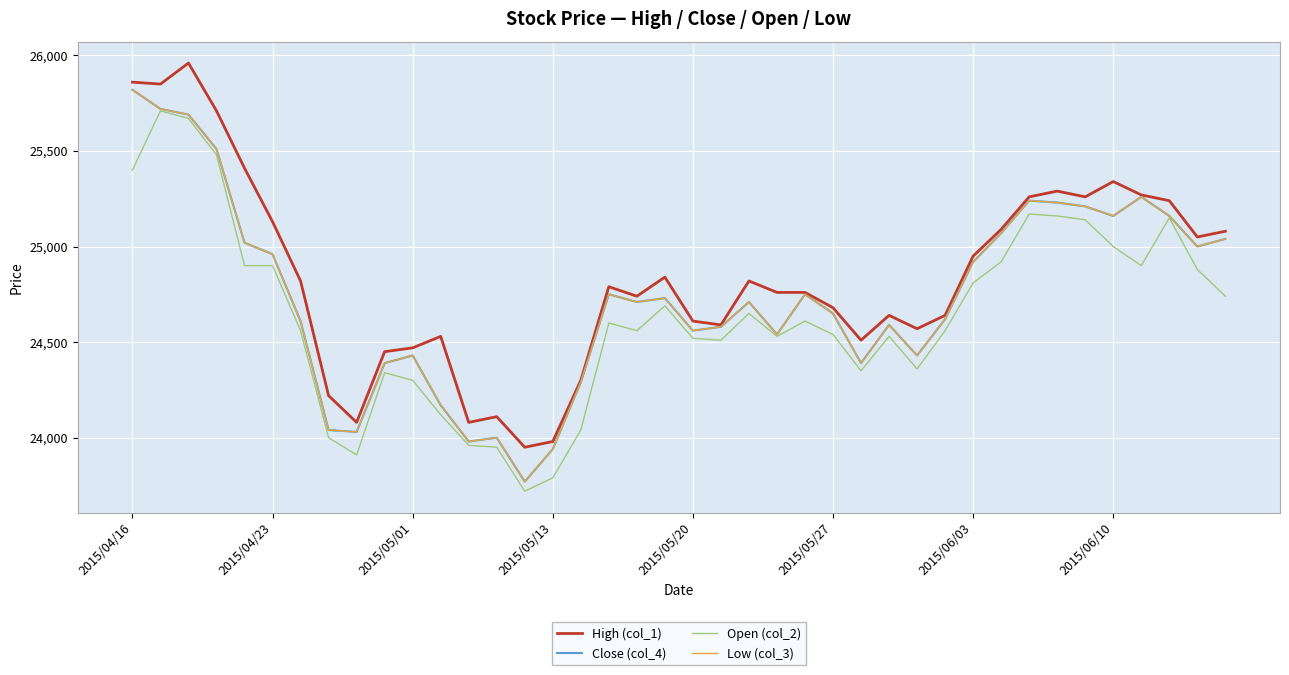

Does the chart display data point markers on the line(s)?

No